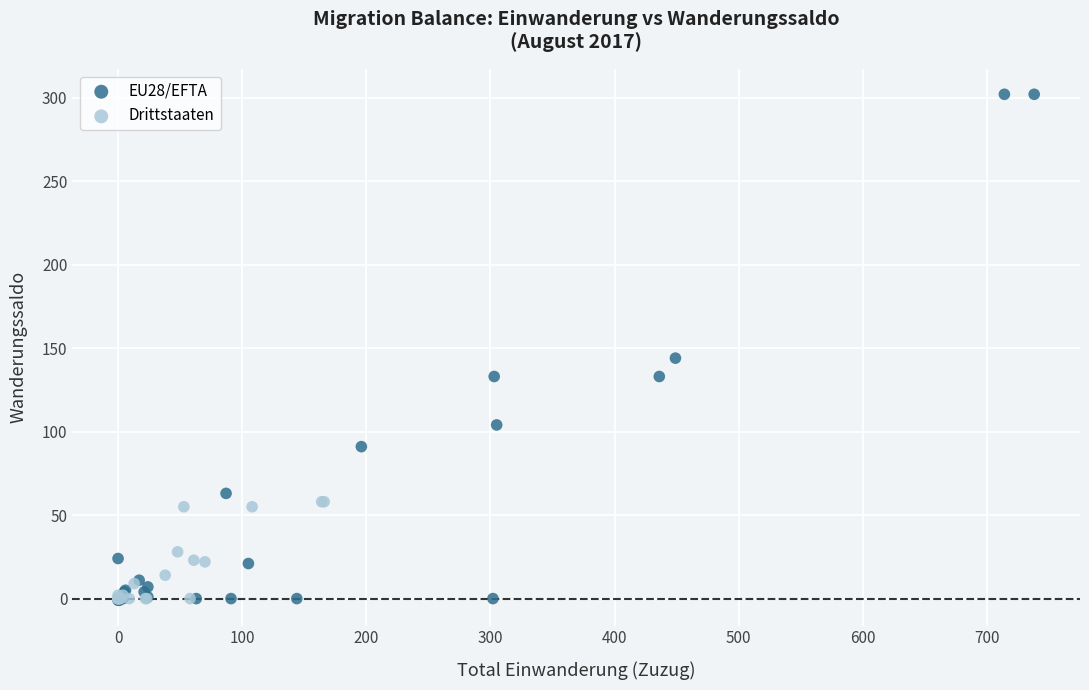

Which series has the widest spread of Y values?

EU28/EFTA